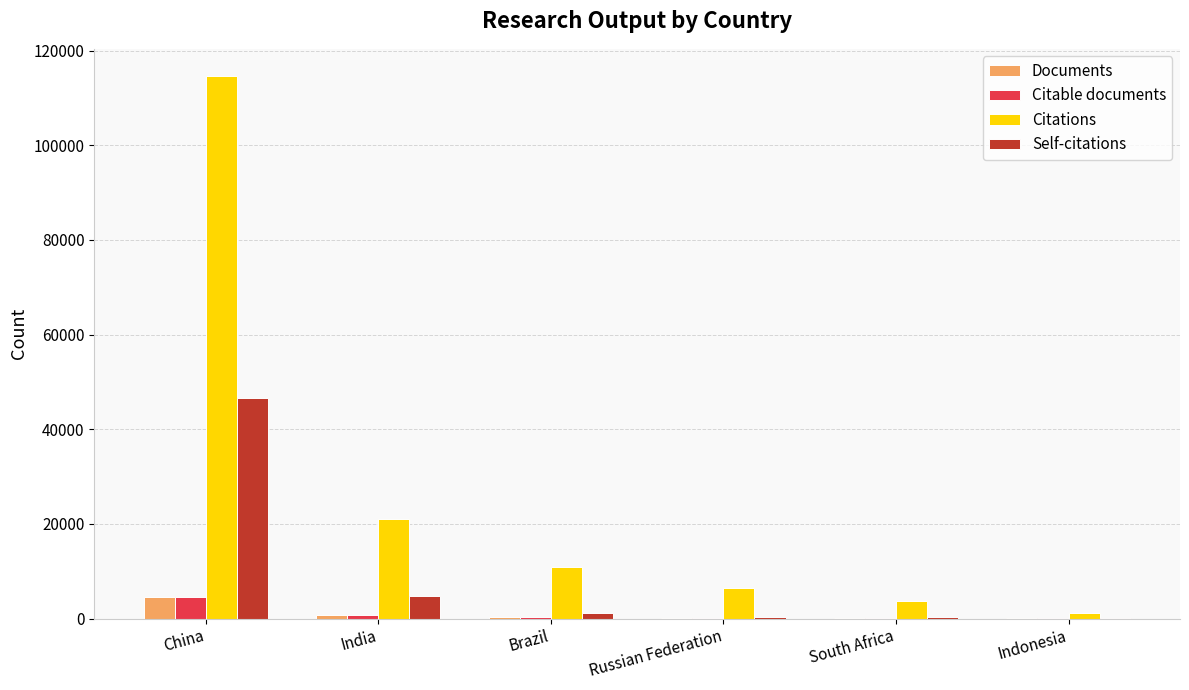

What is the sum of all Documents values?

5863